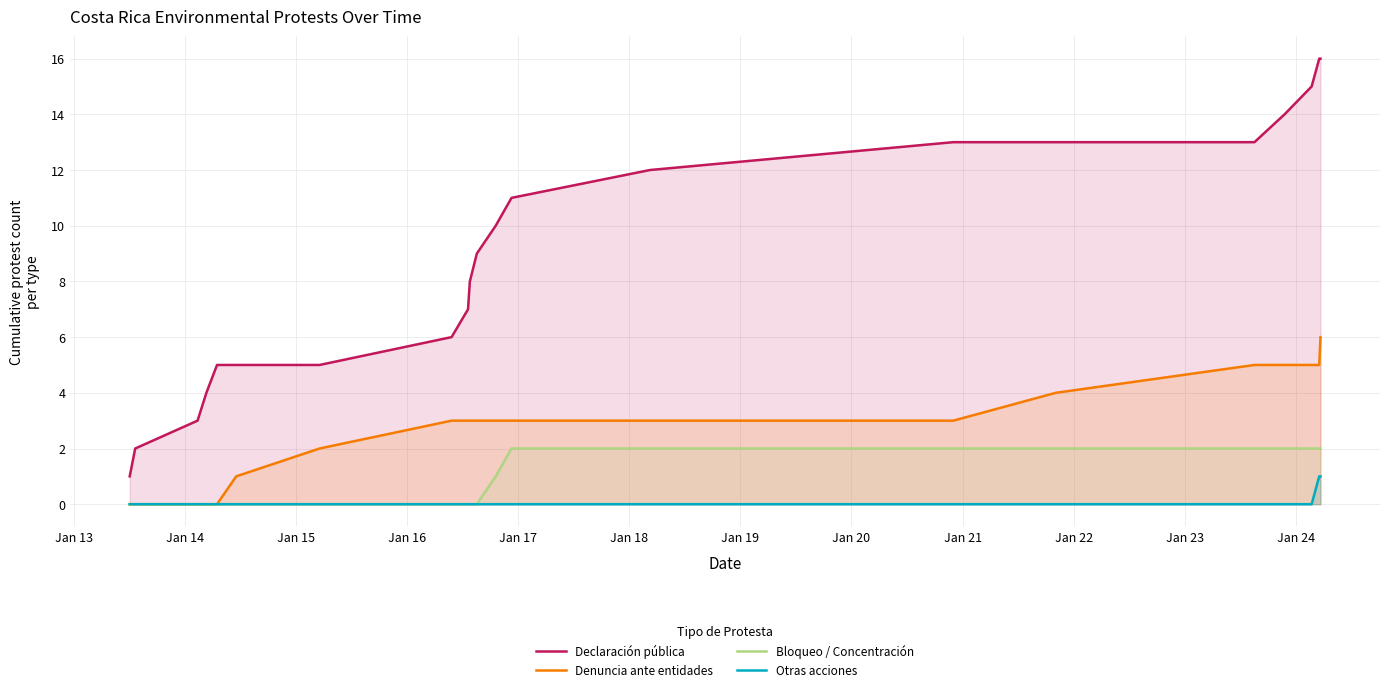

Rank the series by their maximum value, from lowest to highest.

Otras acciones, Bloqueo / Concentración, Denuncia ante entidades, Declaración pública